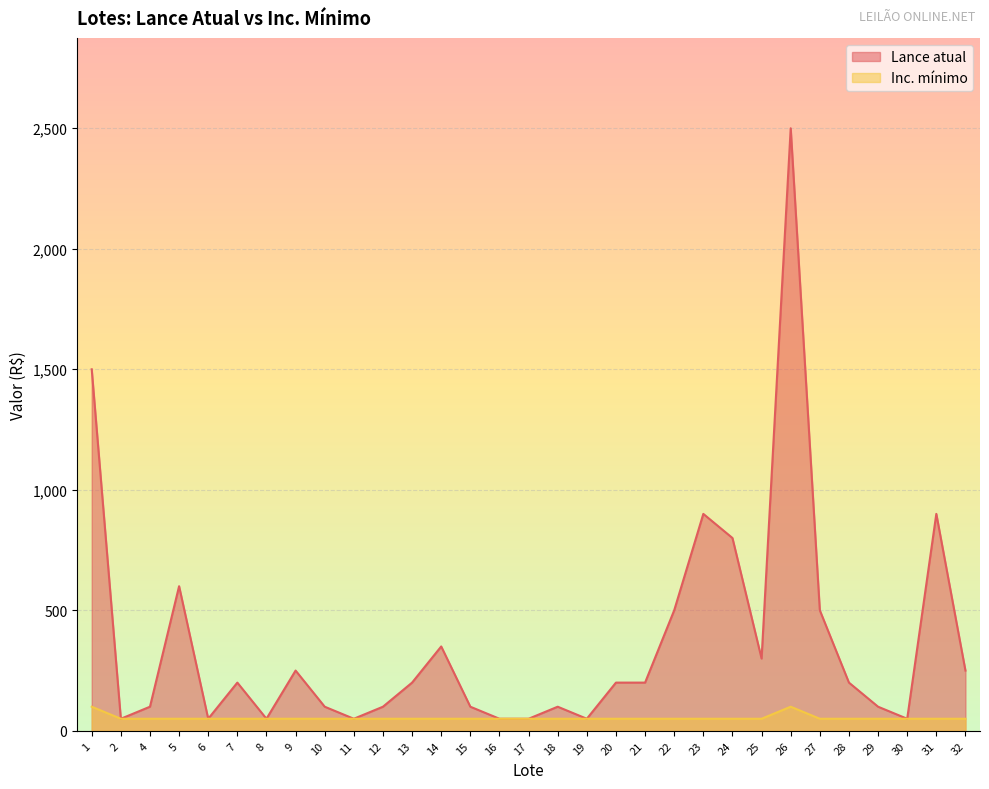

True or false: Inc. mínimo and Lance atual intersect in this chart.

False